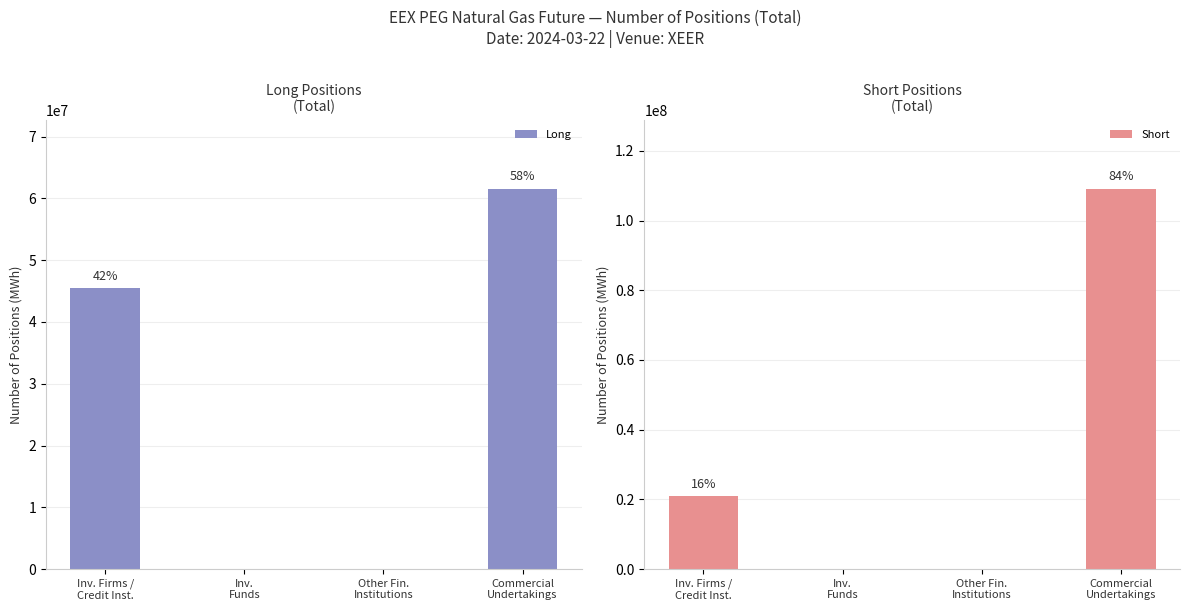

Between Inv.
Funds and Inv. Firms /
Credit Inst., which is larger?

Inv. Firms /
Credit Inst.